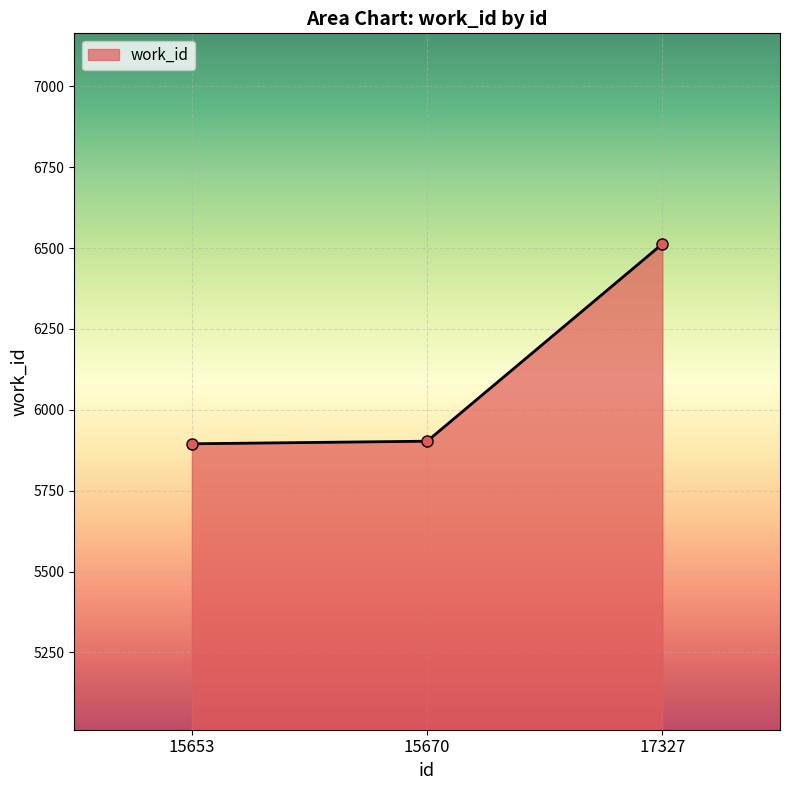

What is the approximate value at 15670?

5903